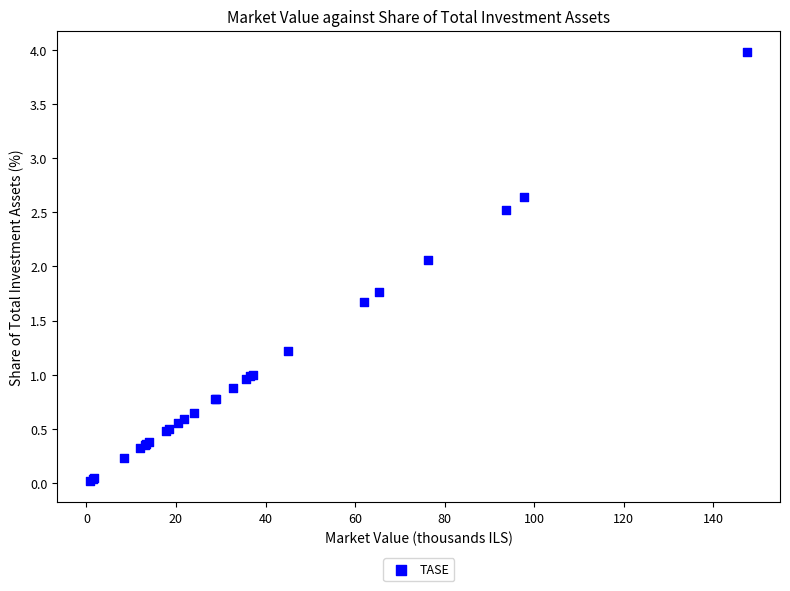

What Y value in the scatter plot is closest to 2?

2.1